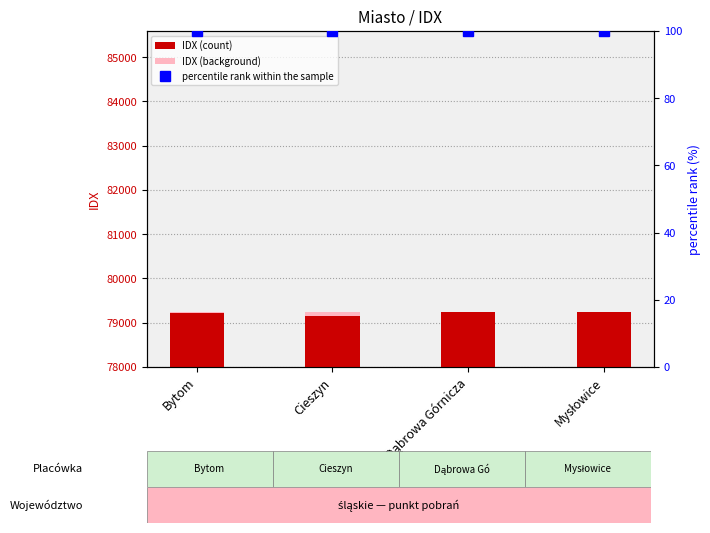

How many groups of bars are there?

4